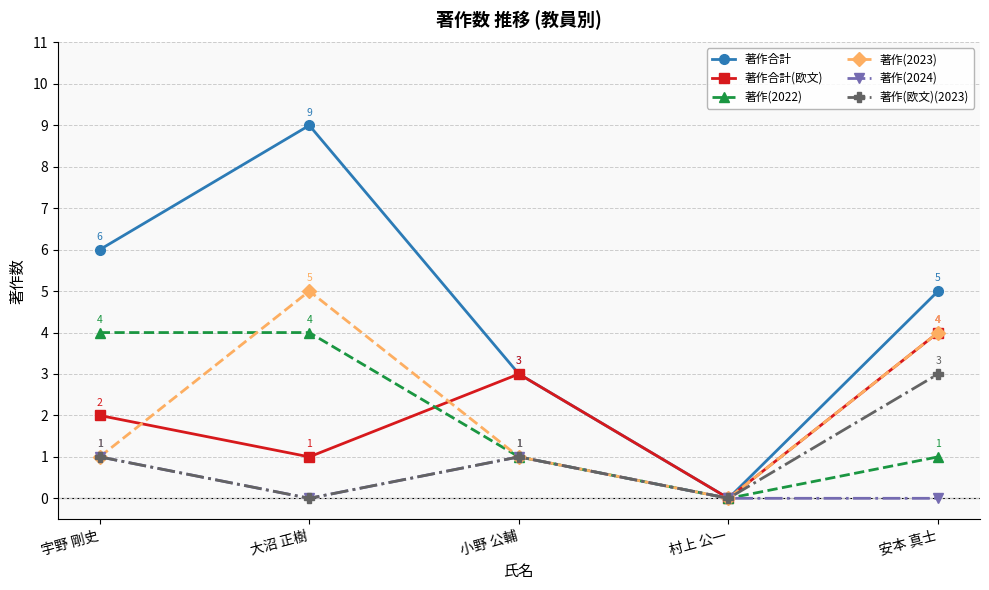

Reading left to right, extract all data points from this chart.

著作合計: 宇野 剛史=6	大沼 正樹=9	小野 公輔=3	村上 公一=0	安本 真士=5
著作合計(欧文): 宇野 剛史=2	大沼 正樹=1	小野 公輔=3	村上 公一=0	安本 真士=4
著作(2022): 宇野 剛史=4	大沼 正樹=4	小野 公輔=1	村上 公一=0	安本 真士=1
著作(2023): 宇野 剛史=1	大沼 正樹=5	小野 公輔=1	村上 公一=0	安本 真士=4
著作(2024): 宇野 剛史=1	大沼 正樹=0	小野 公輔=1	村上 公一=0	安本 真士=0
著作(欧文)(2023): 宇野 剛史=1	大沼 正樹=0	小野 公輔=1	村上 公一=0	安本 真士=3